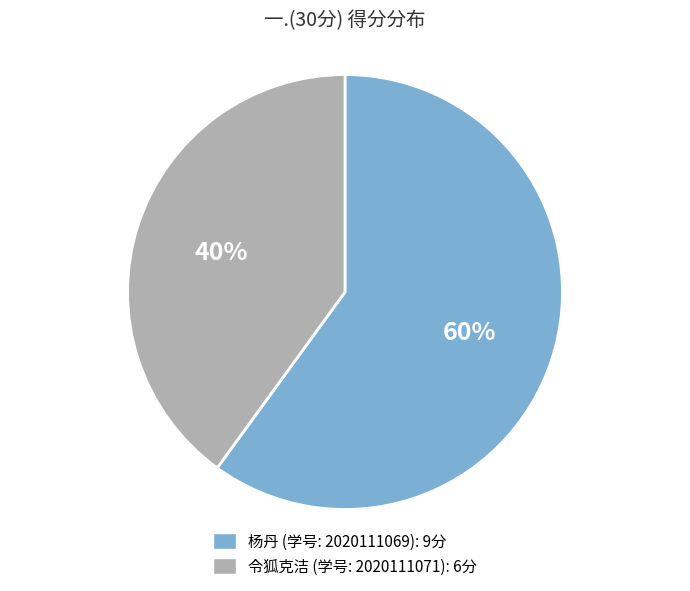

Does any single category account for the majority?

Yes